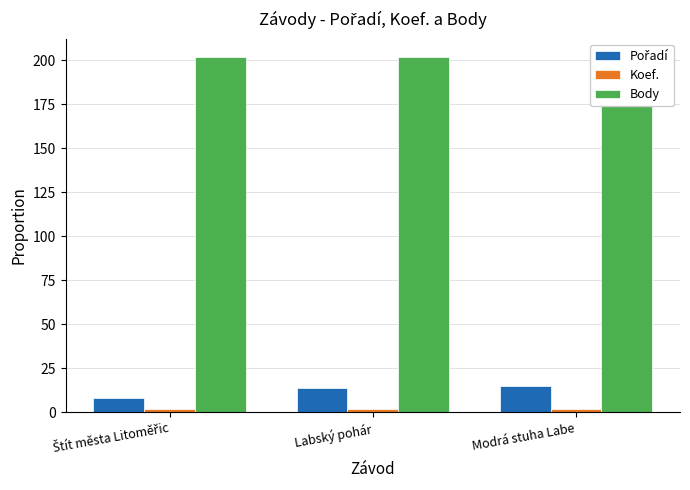

What is the approximate value of Koef. at Labský pohár?

2